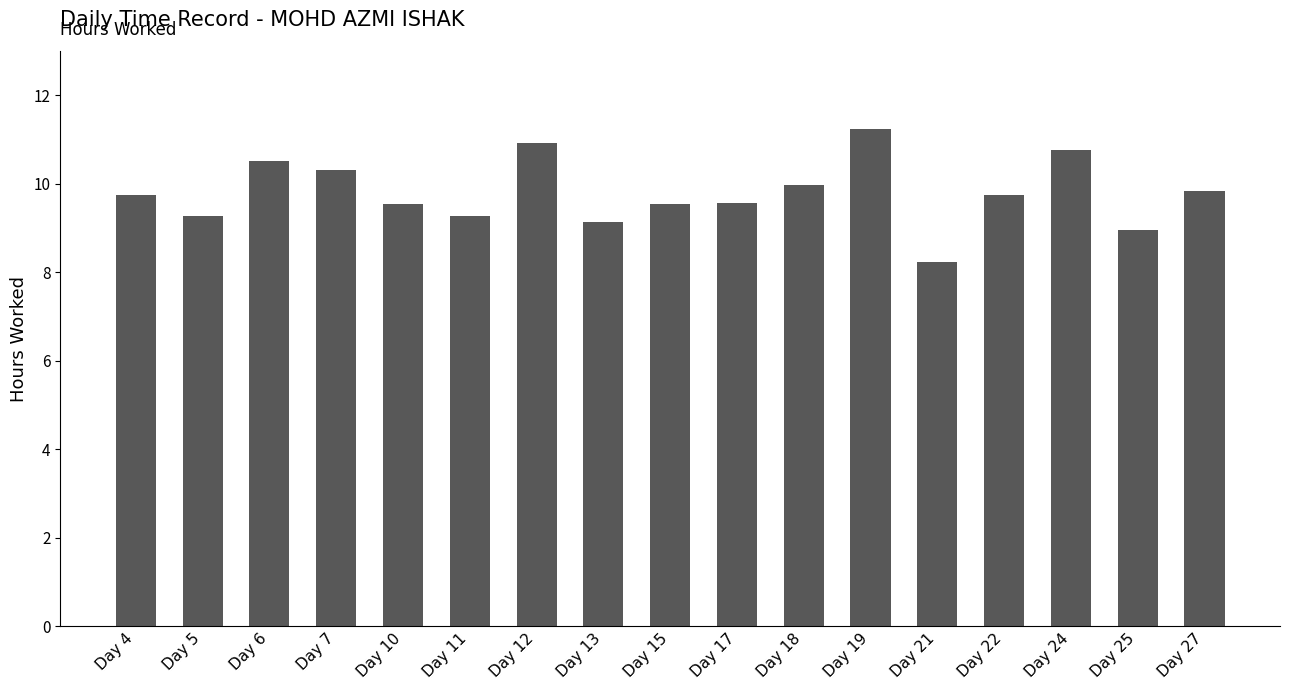

Count the number of data series in this chart.

1